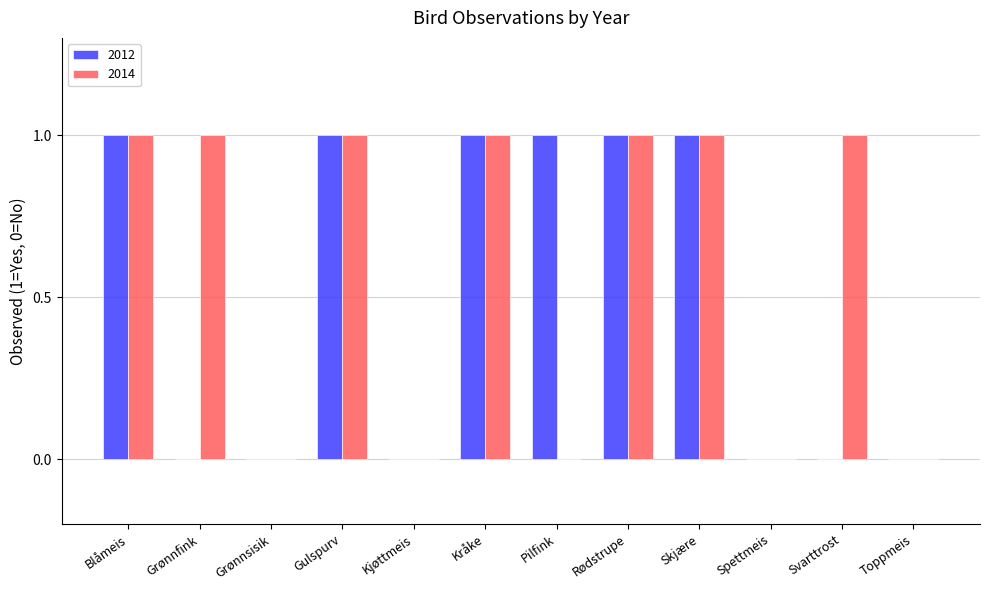

What is the sum of all 2014 values?

7